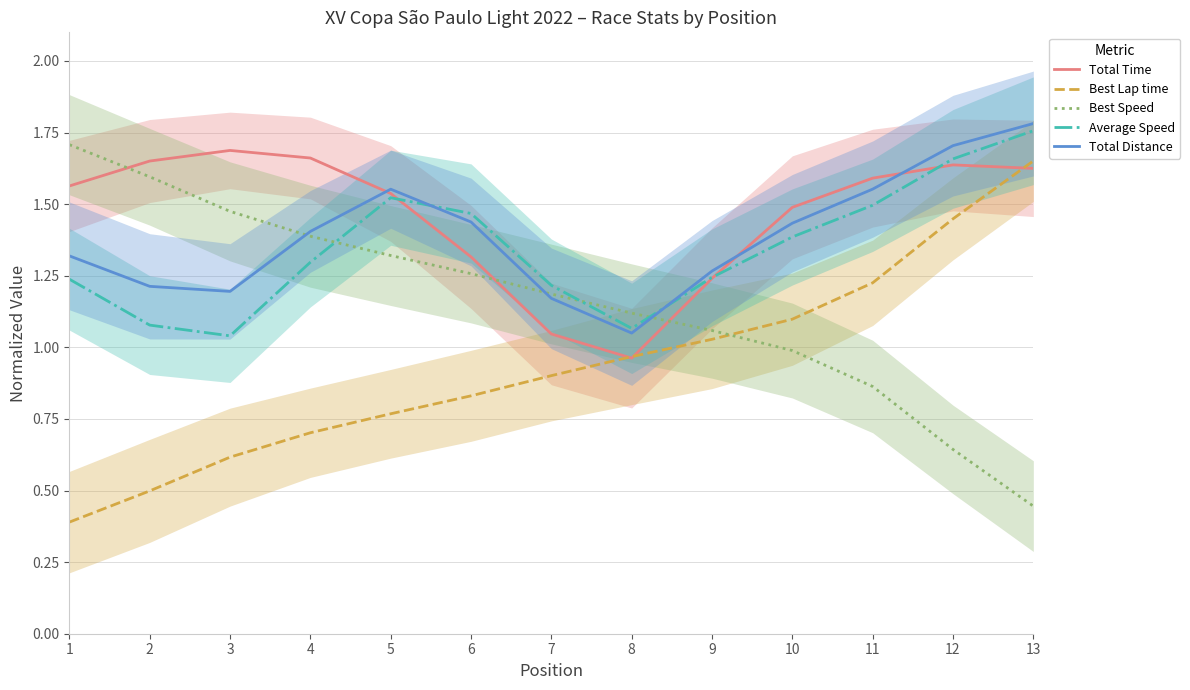

Reading left to right, list all the values displayed in this chart.

Total Time: 1=1.6	2=1.7	3=1.7	4=1.7	5=1.5	6=1.3	7=1.0	8=1.0	9=1.2	10=1.5	11=1.6	12=1.6	13=1.6
Best Lap time: 1=0.4	2=0.5	3=0.6	4=0.7	5=0.8	6=0.8	7=0.9	8=1.0	9=1.0	10=1.1	11=1.2	12=1.4	13=1.7
Best Speed: 1=1.7	2=1.6	3=1.5	4=1.4	5=1.3	6=1.3	7=1.2	8=1.1	9=1.1	10=1.0	11=0.9	12=0.6	13=0.4
Average Speed: 1=1.2	2=1.1	3=1.0	4=1.3	5=1.5	6=1.5	7=1.2	8=1.1	9=1.2	10=1.4	11=1.5	12=1.7	13=1.8
Total Distance: 1=1.3	2=1.2	3=1.2	4=1.4	5=1.6	6=1.4	7=1.2	8=1.0	9=1.3	10=1.4	11=1.6	12=1.7	13=1.8